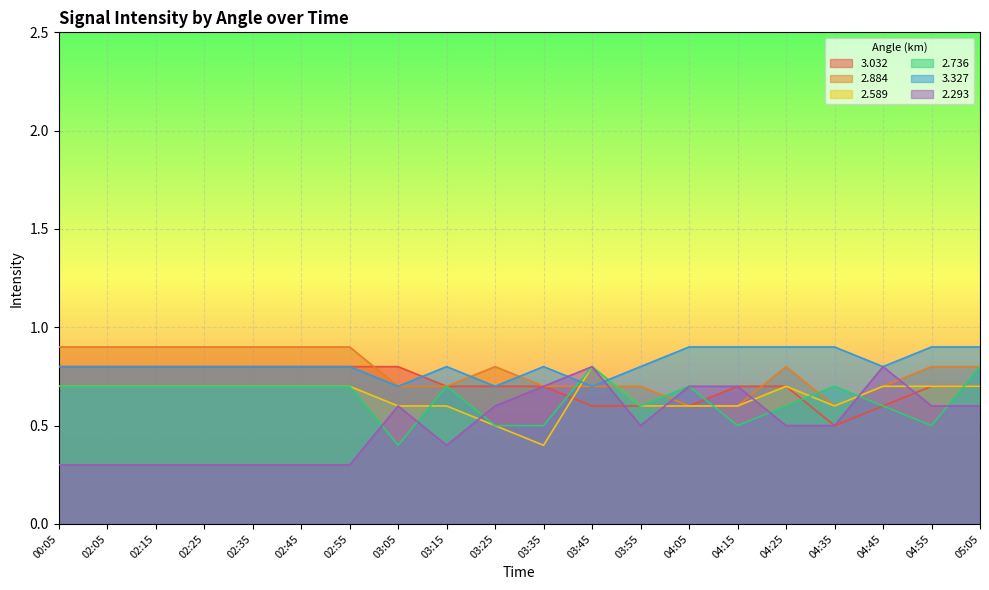

Where is   2.293 nearest to the value 0?

00:05